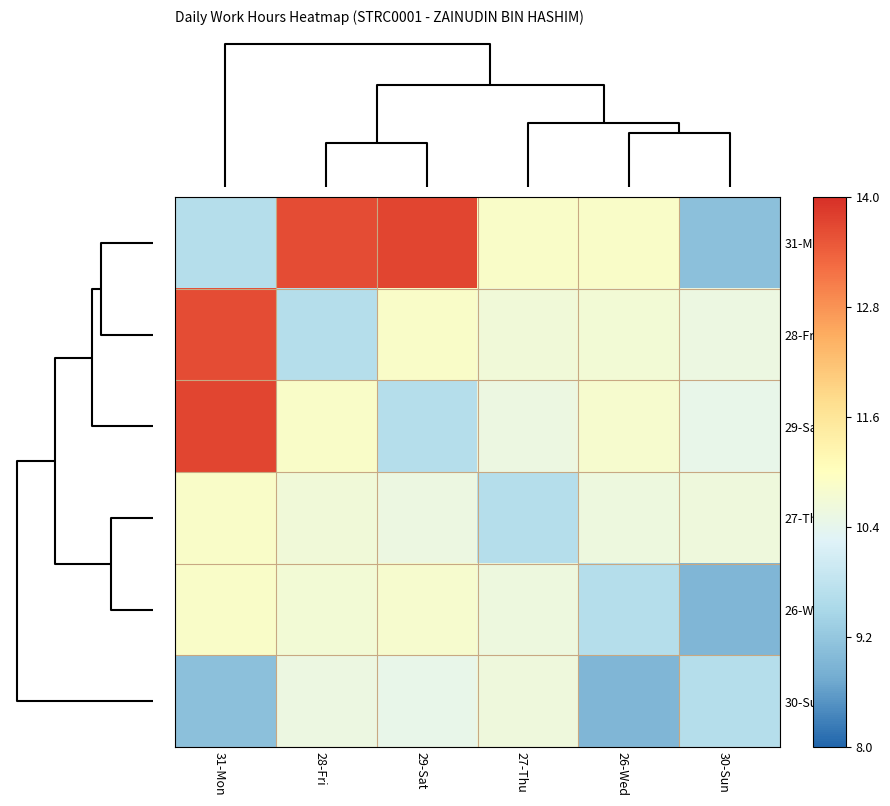

At how many categories does at least one series exceed 0?

6